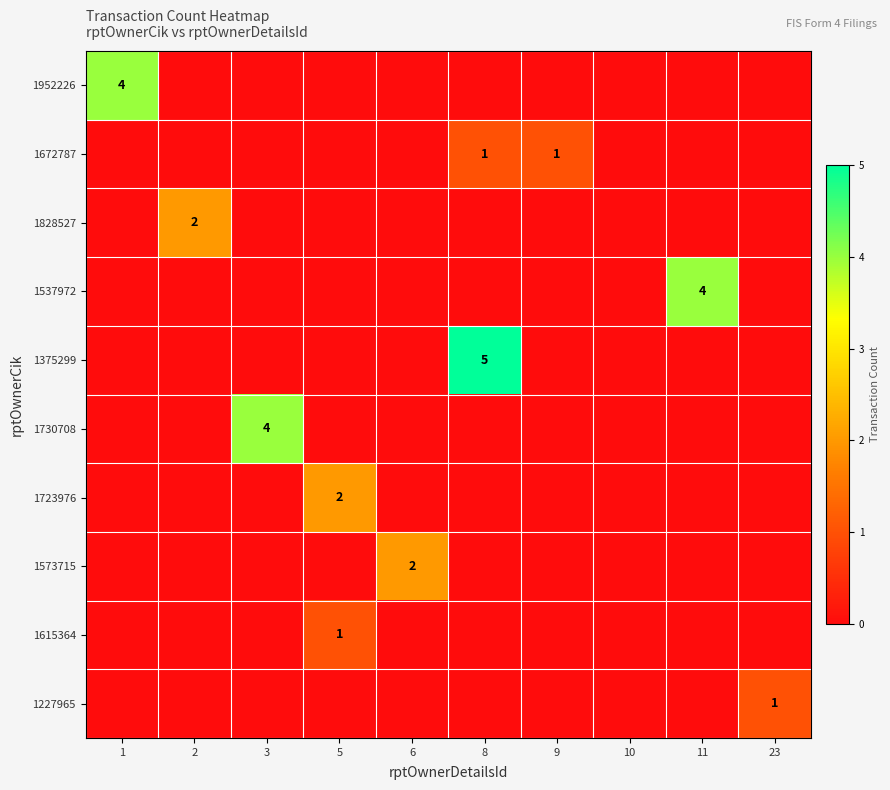

How many categories are shown in the chart?

10